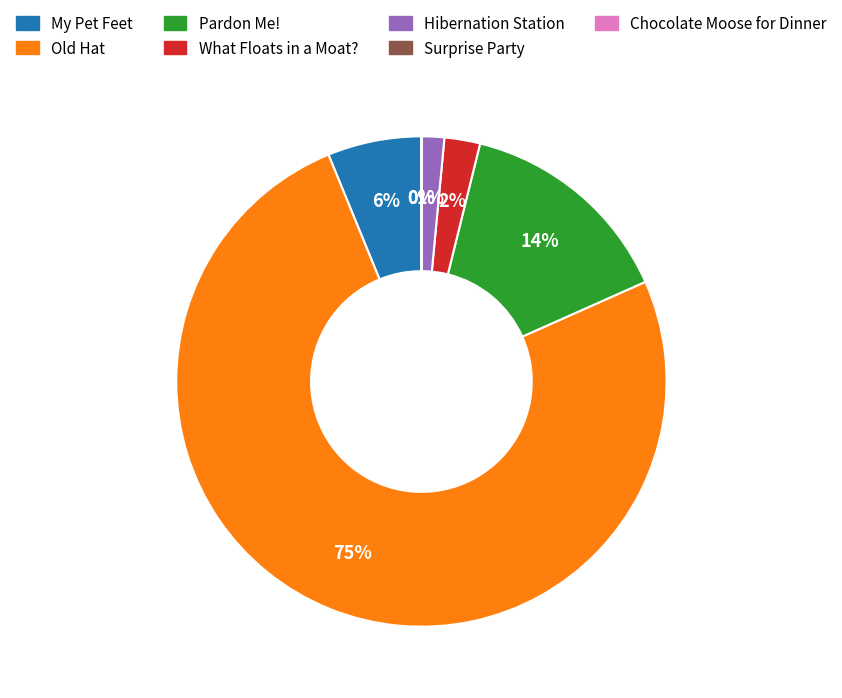

The Pardon Me! slice represents 25% of the pie. True or false?

False